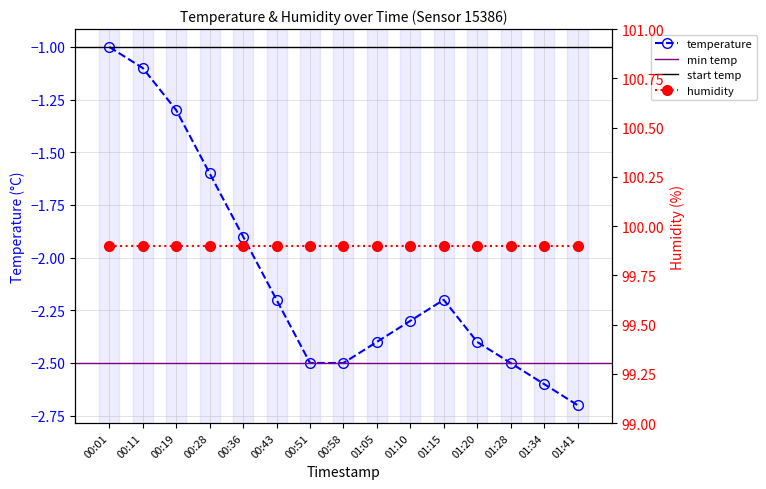

At which category does the chart reach its peak across all series?

00:01